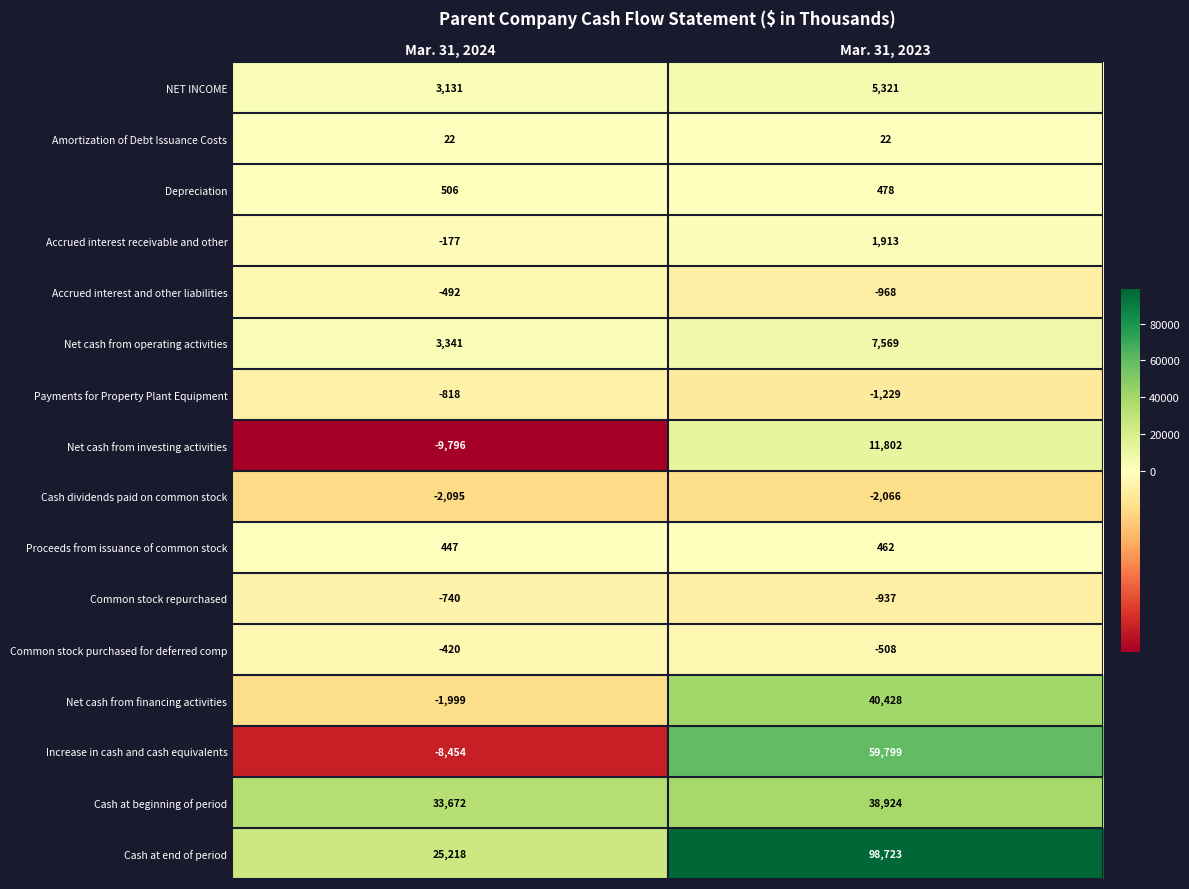

List the labels in order of Cash at end of period value, largest first.

Mar. 31, 2023, Mar. 31, 2024